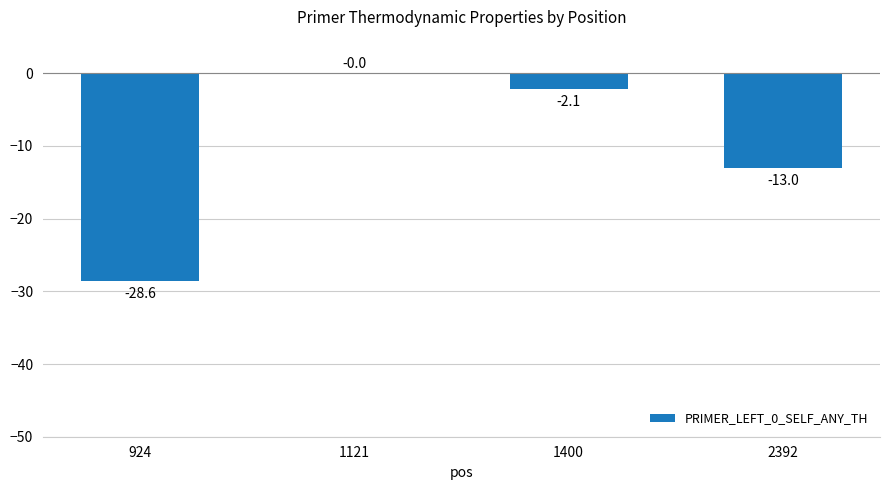

What is the approximate value at 2392?

-13.0